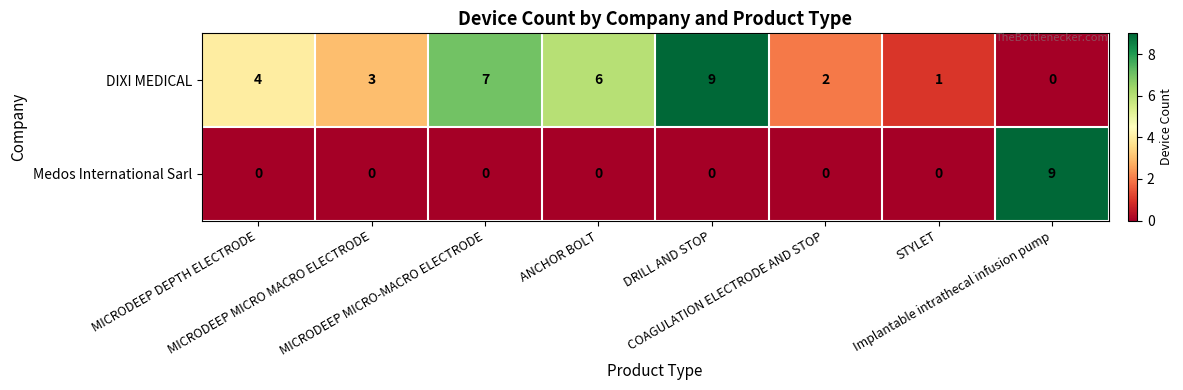

What is the difference between the second highest and minimum values in the DIXI MEDICAL series?

7